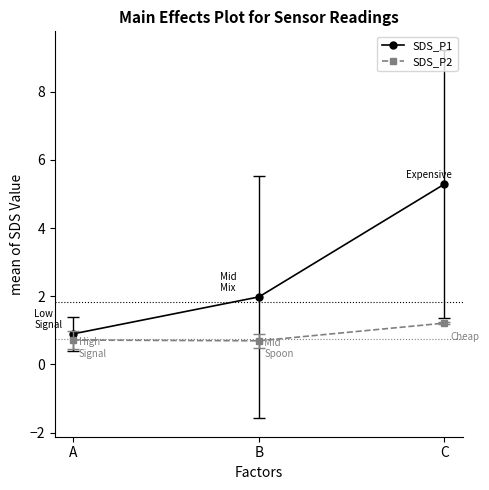

Reading right to left, extract all data points from this chart.

SDS_P1: 5.3	2.0	0.9
SDS_P2: 1.2	0.7	0.7